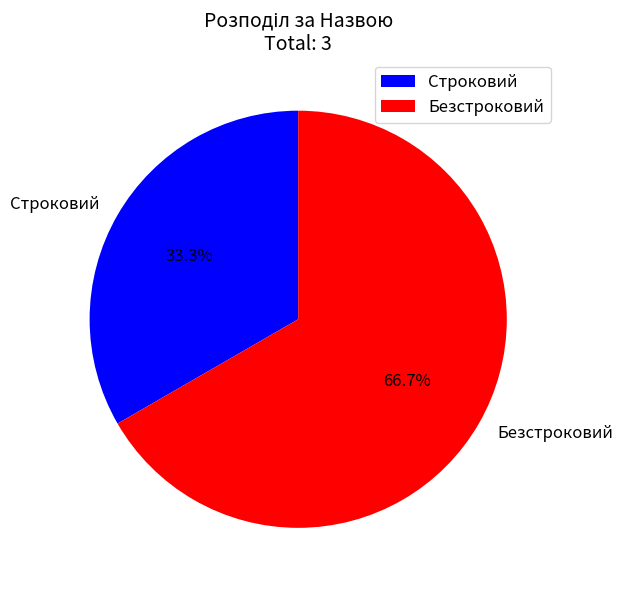

The Строковий slice represents 47% of the pie. True or false?

False